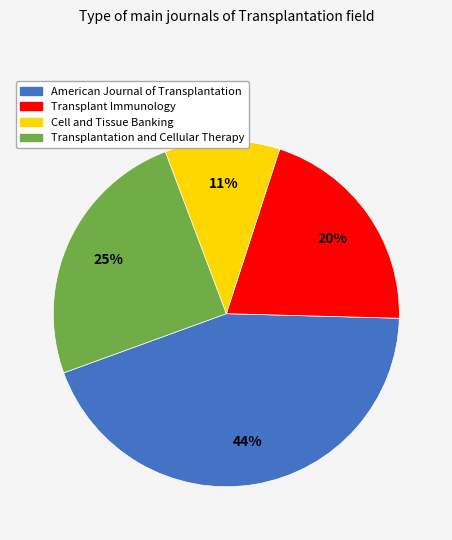

Is there any slice that represents more than half of the pie?

No